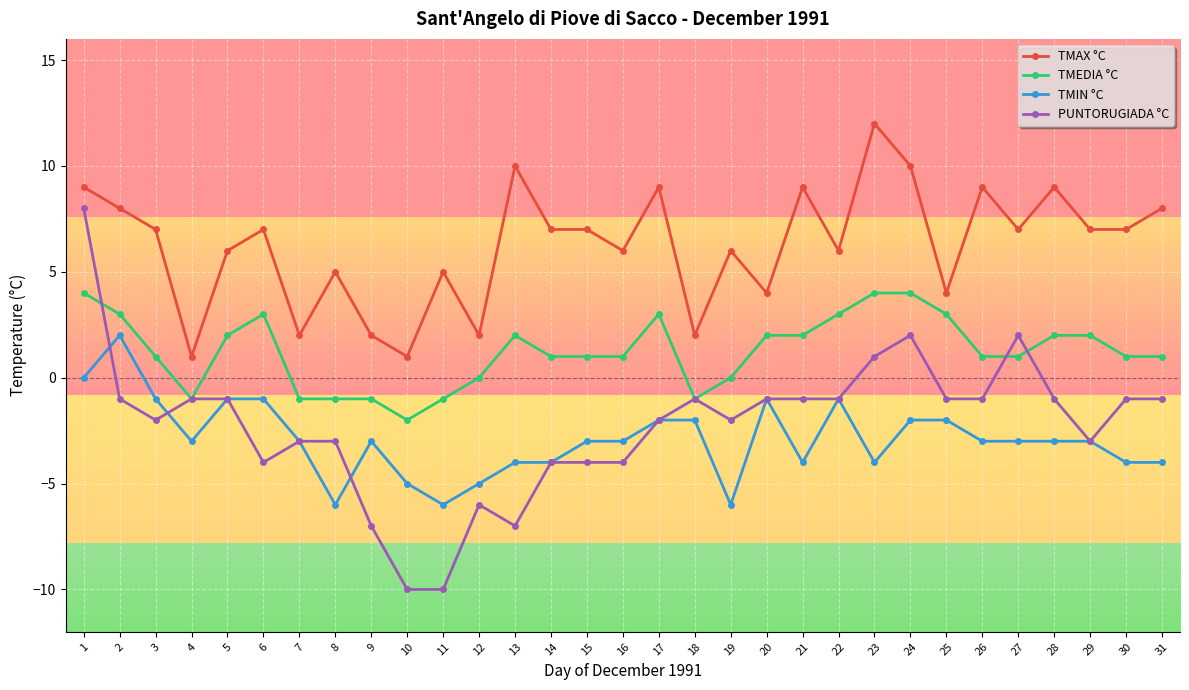

Reading right to left, extract all data points from this chart.

TMAX °C: 8	7	7	9	7	9	4	10	12	6	9	4	6	2	9	6	7	7	10	2	5	1	2	5	2	7	6	1	7	8	9
TMEDIA °C: 1	1	2	2	1	1	3	4	4	3	2	2	0	-1	3	1	1	1	2	0	-1	-2	-1	-1	-1	3	2	-1	1	3	4
TMIN °C: -4	-4	-3	-3	-3	-3	-2	-2	-4	-1	-4	-1	-6	-2	-2	-3	-3	-4	-4	-5	-6	-5	-3	-6	-3	-1	-1	-3	-1	2	0
PUNTORUGIADA °C: -1	-1	-3	-1	2	-1	-1	2	1	-1	-1	-1	-2	-1	-2	-4	-4	-4	-7	-6	-10	-10	-7	-3	-3	-4	-1	-1	-2	-1	8